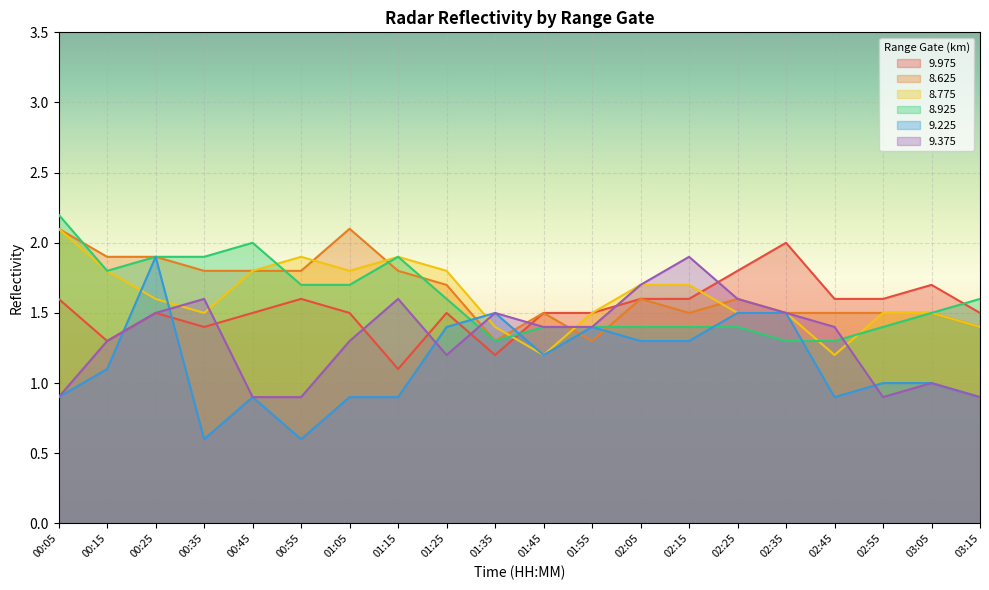

What is the label of the 9th point from the right?

01:55